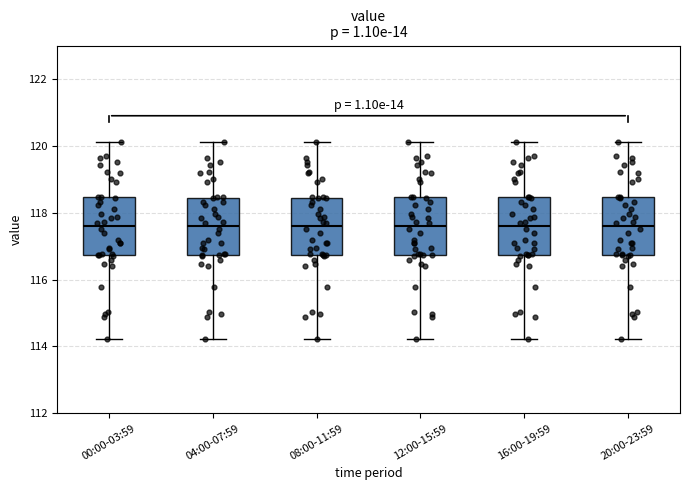

Reading left to right, read every box against the y-axis: the position of its median line, the range the box covers, and the ends of its whiskers. The values are not printed on the chart, so give them approximately, as read against the axis.

00:00-03:59: median 117.6, box 116.8 to 118.4, whiskers 114.2 to 120.2
04:00-07:59: median 117.6, box 116.8 to 118.4, whiskers 114.2 to 120.2
08:00-11:59: median 117.6, box 116.8 to 118.4, whiskers 114.2 to 120.2
12:00-15:59: median 117.6, box 116.8 to 118.4, whiskers 114.2 to 120.2
16:00-19:59: median 117.6, box 116.8 to 118.4, whiskers 114.2 to 120.2
20:00-23:59: median 117.6, box 116.8 to 118.4, whiskers 114.2 to 120.2